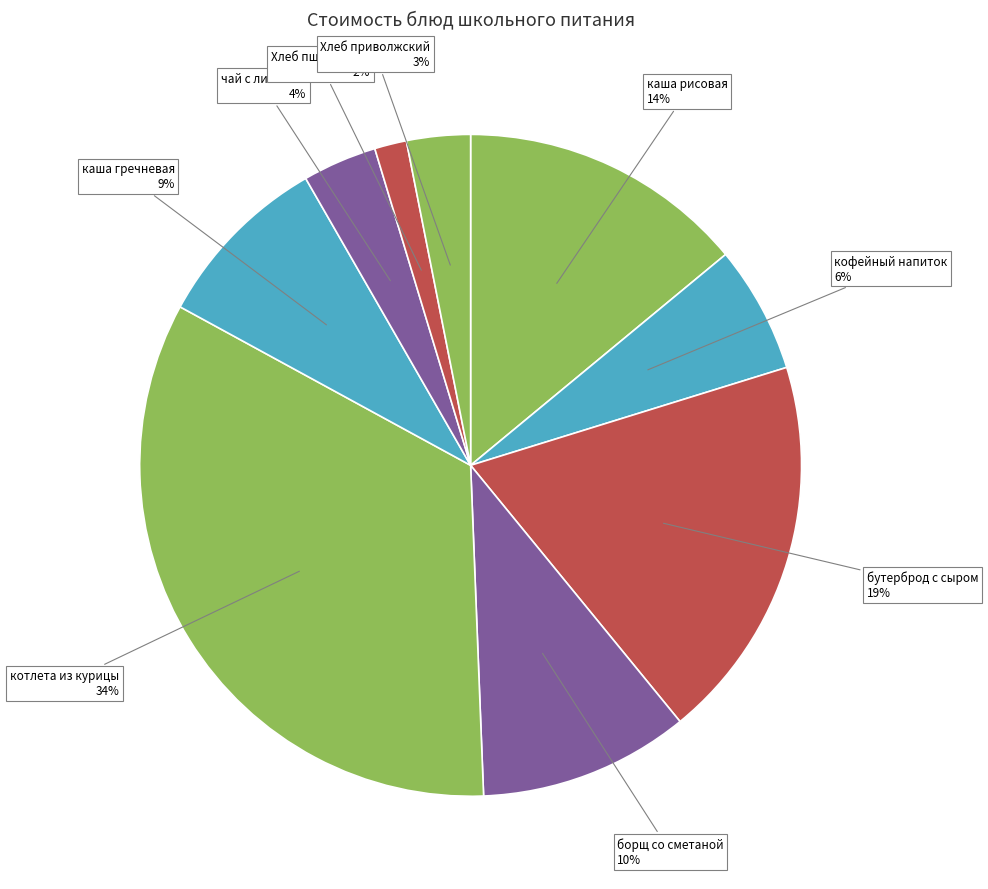

Which slice is the smallest?

Хлеб пшеничный